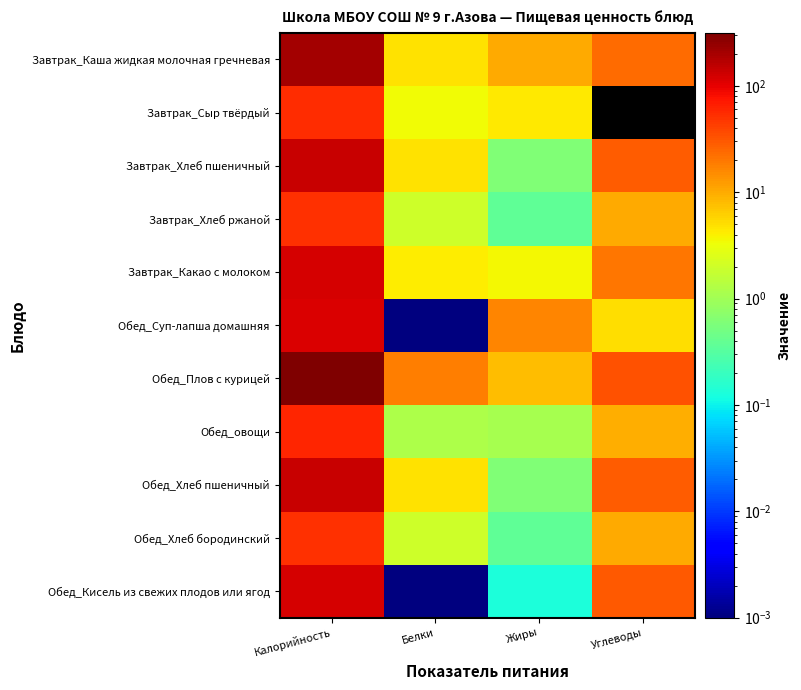

At how many categories does at least one series exceed 103?

1